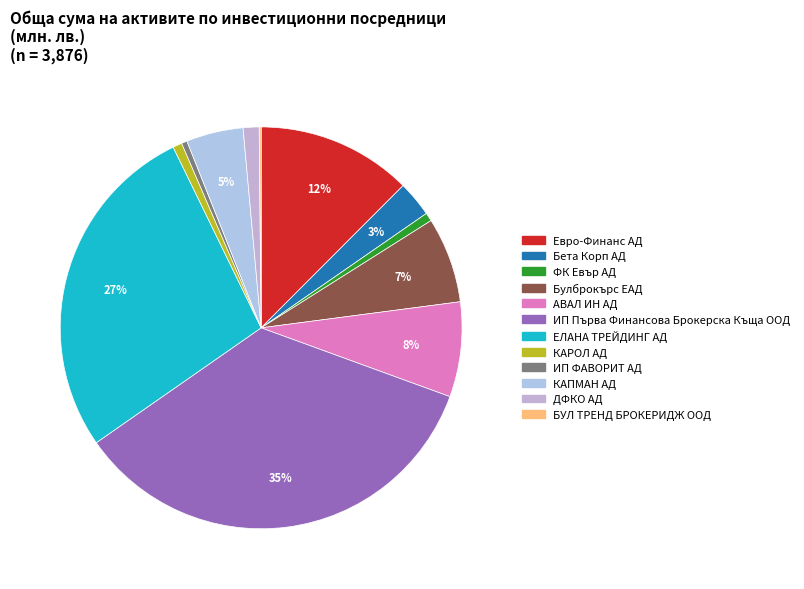

What is the smallest slice in the pie chart?

БУЛ ТРЕНД БРОКЕРИДЖ ООД